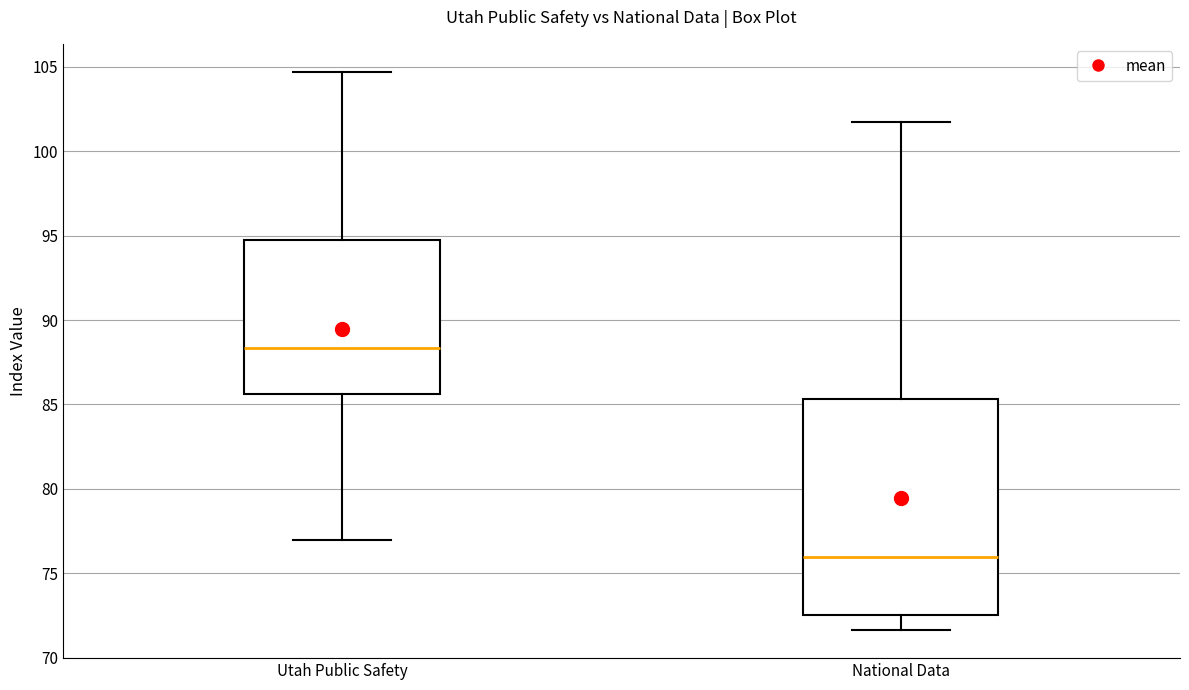

Reading left to right, read every box against the y-axis: the position of its median line, the range the box covers, and the ends of its whiskers. The values are not printed on the chart, so give them approximately, as read against the axis.

Utah Public Safety: median 88.5, box 85.5 to 95.0, whiskers 77.0 to 104.5
National Data: median 76.0, box 72.5 to 85.5, whiskers 71.5 to 101.5